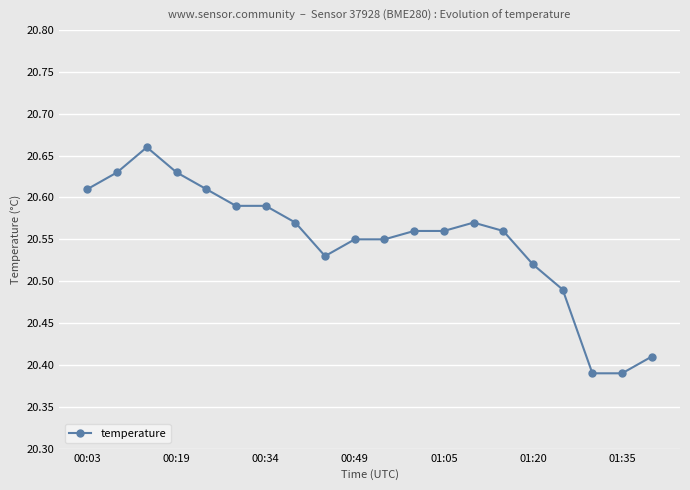

What is the difference between the maximum and minimum values?

0.3